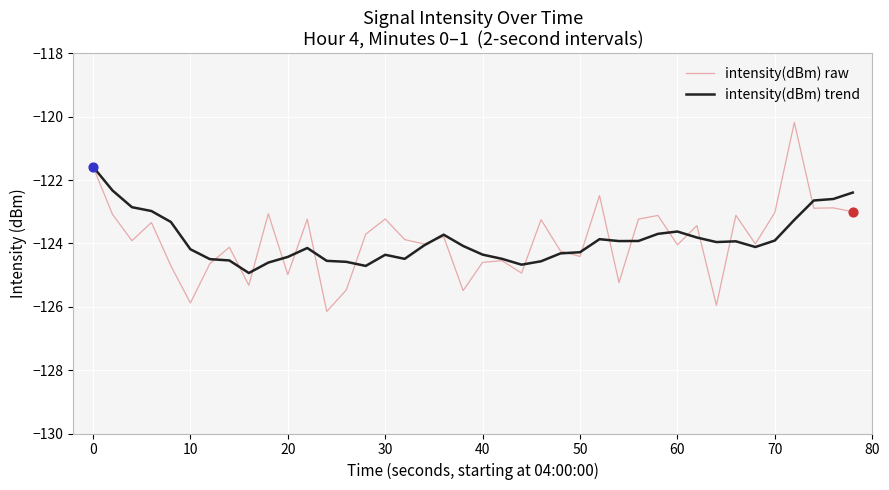

What is the greatest value displayed?

-120.2